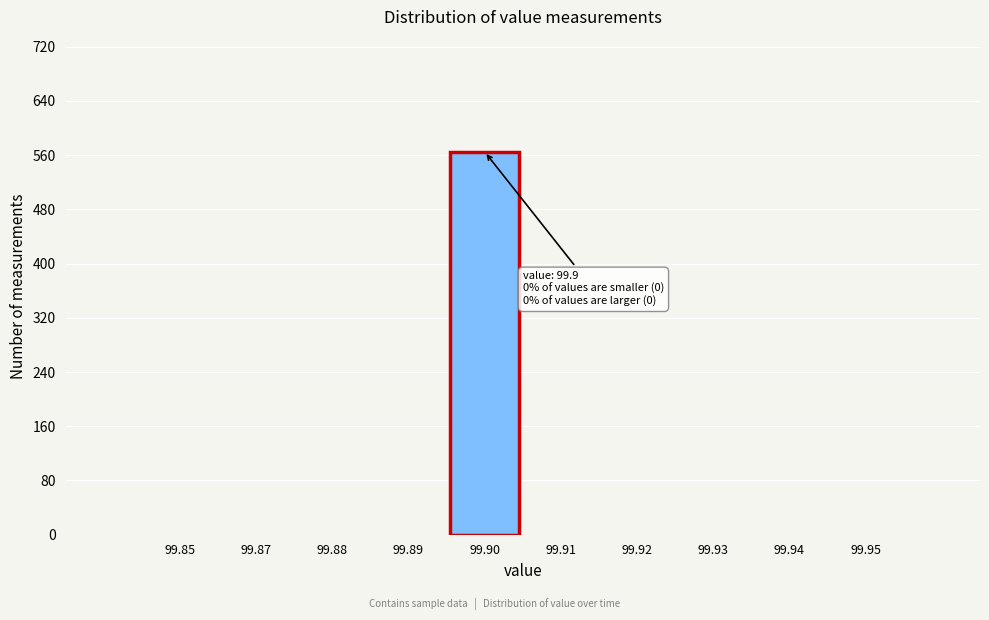

Reading left to right, transcribe all the data shown in this chart.

99.85=0	99.87=0	99.88=0	99.89=0	99.90=565	99.91=0	99.92=0	99.93=0	99.94=0	99.95=0